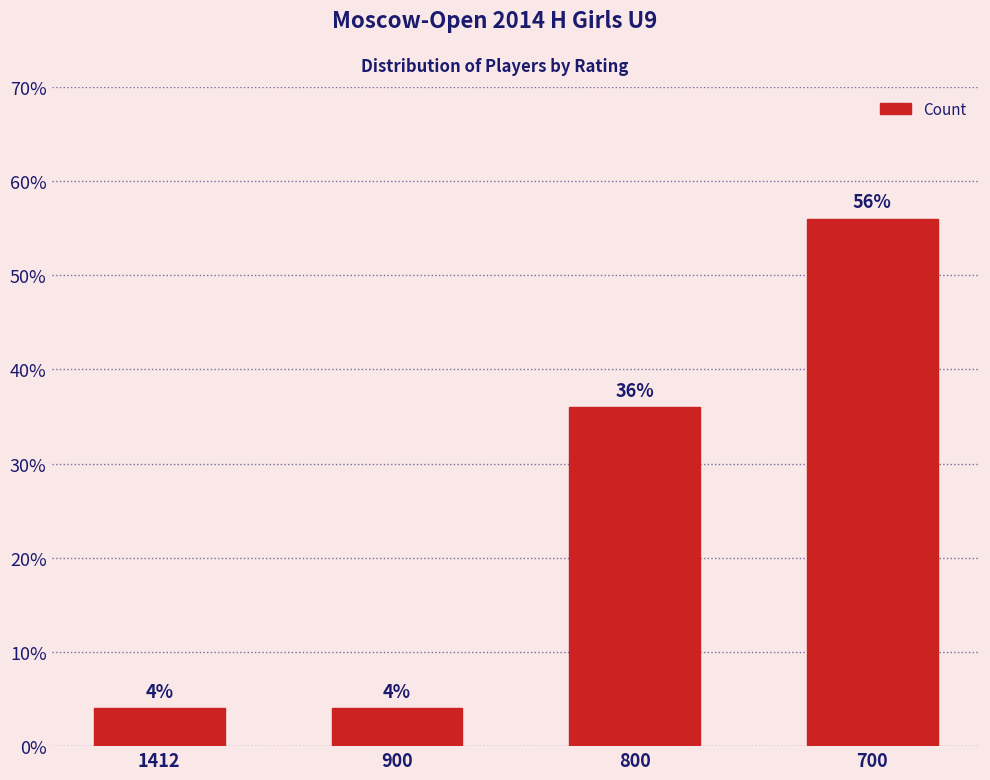

The chart shows a value of 1.0 at 900. True or false?

False